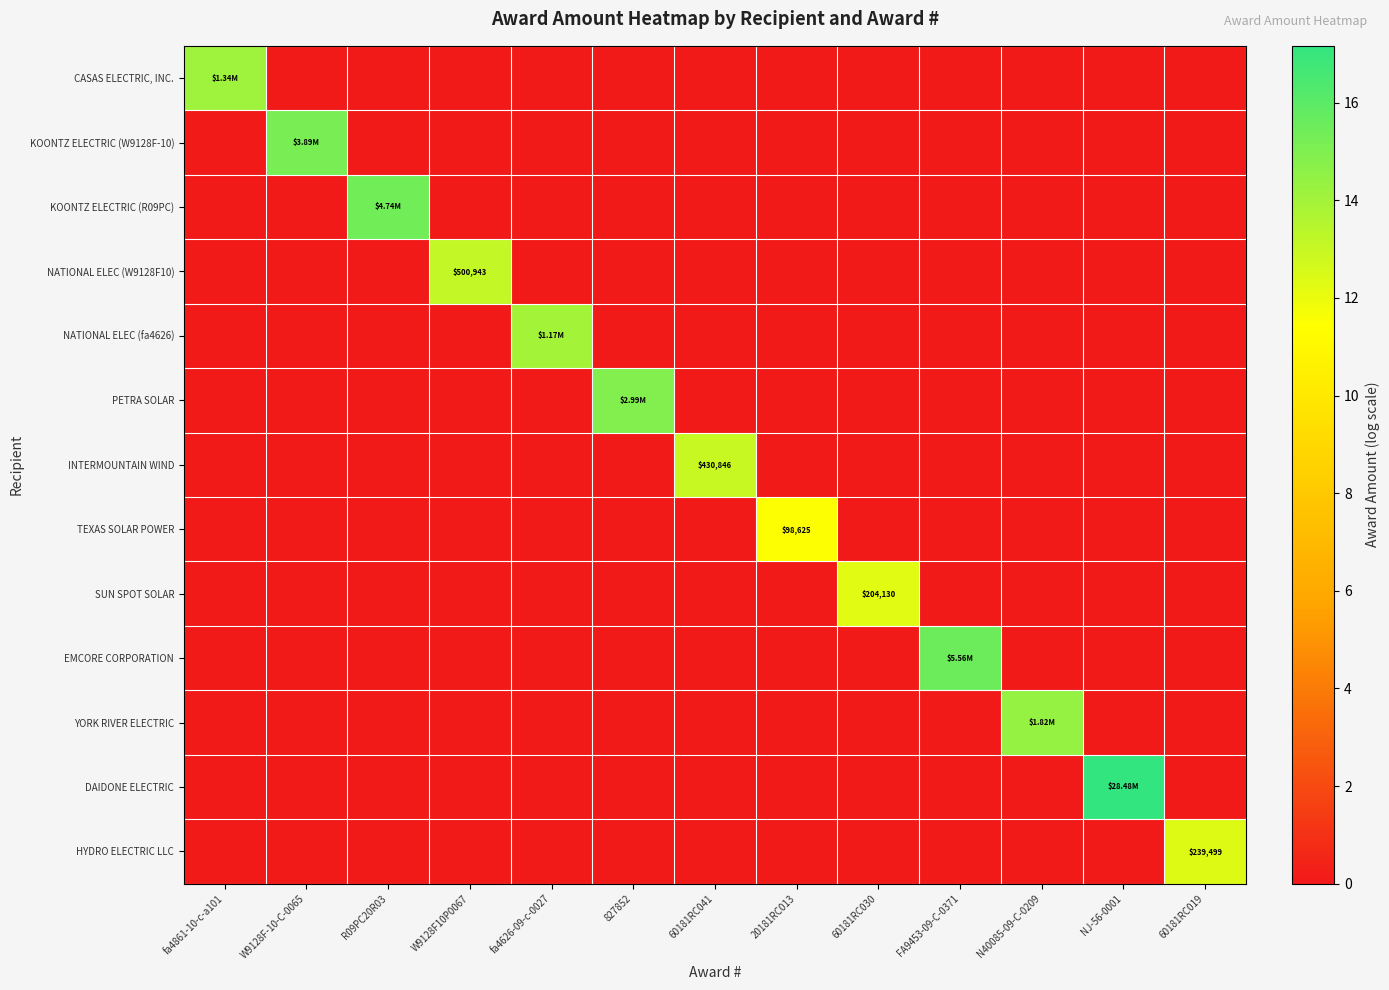

At which category is the sum across all series the highest?

NJ-56-0001